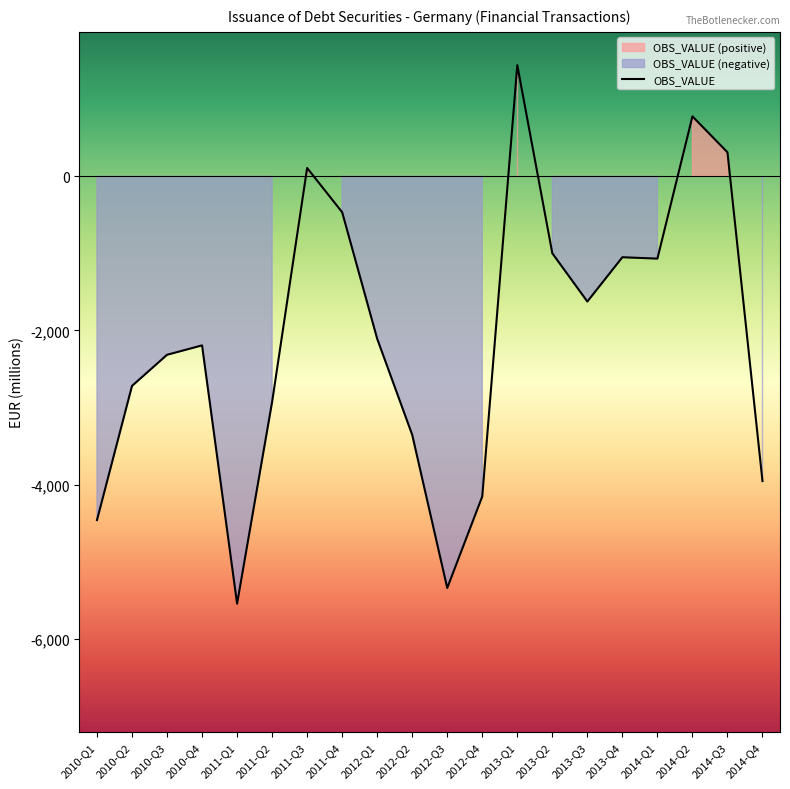

Reading right to left, transcribe all the data shown in this chart.

2014-Q4=-3955	2014-Q3=312	2014-Q2=778	2014-Q1=-1068	2013-Q4=-1050	2013-Q3=-1625	2013-Q2=-999	2013-Q1=1442	2012-Q4=-4154	2012-Q3=-5342	2012-Q2=-3355	2012-Q1=-2108	2011-Q4=-466	2011-Q3=108	2011-Q2=-2928	2011-Q1=-5545	2010-Q4=-2194	2010-Q3=-2316	2010-Q2=-2720	2010-Q1=-4461